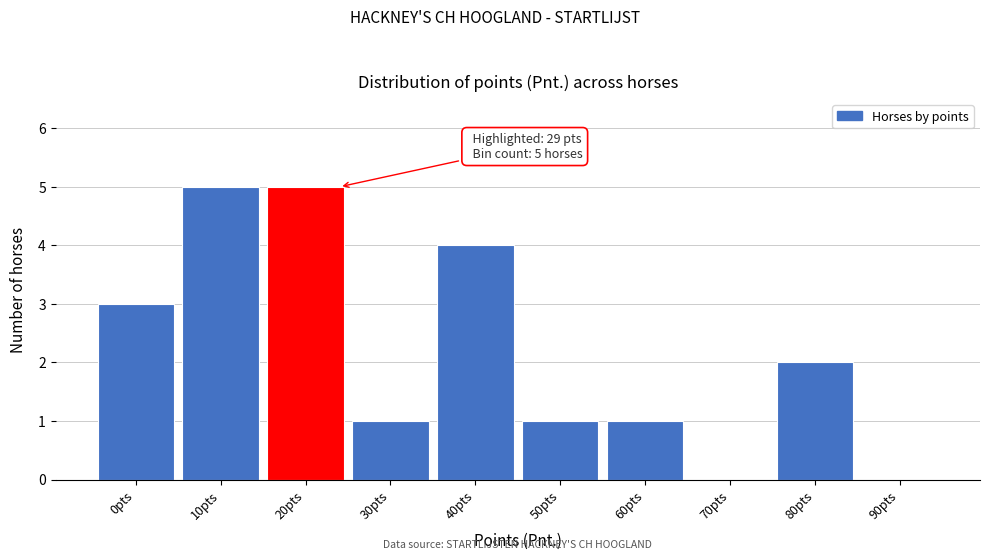

Reading left to right, extract all data points from this chart.

0pts=3	10pts=5	20pts=5	30pts=1	40pts=4	50pts=1	60pts=1	70pts=0	80pts=2	90pts=0